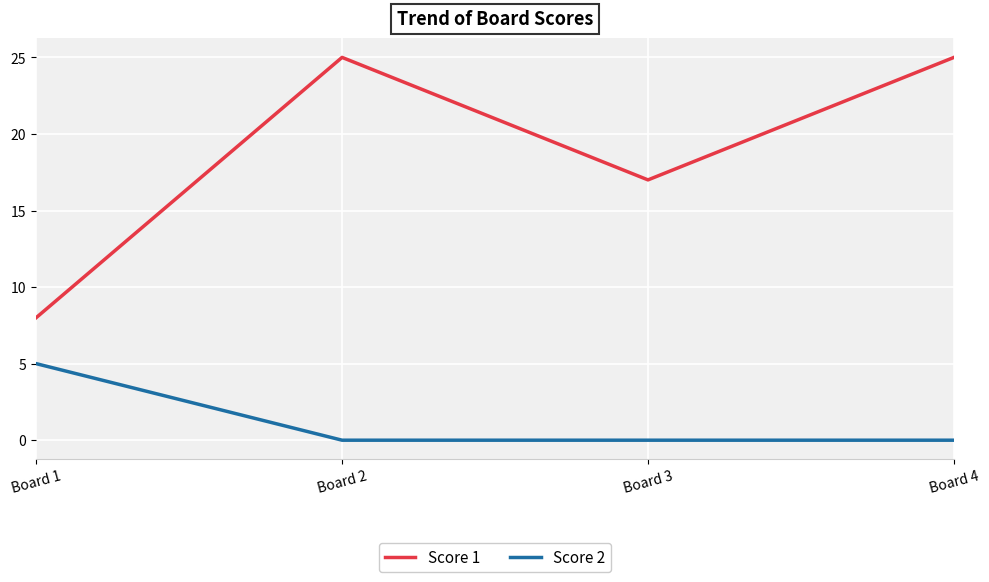

What is the difference between the second highest and minimum values in the Score 1 series?

17